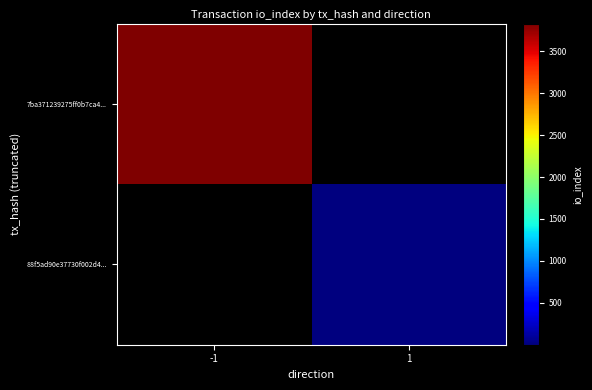

Rank the series by their maximum value, from highest to lowest.

7ba371239275ff0b7ca4..., 88f5ad90e37730f002d4...